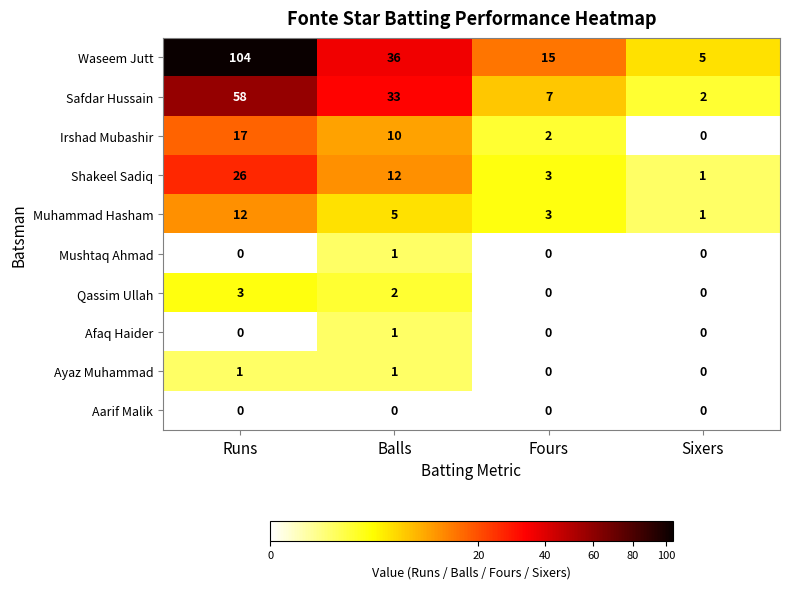

What is the average value of the Irshad Mubashir series?

7